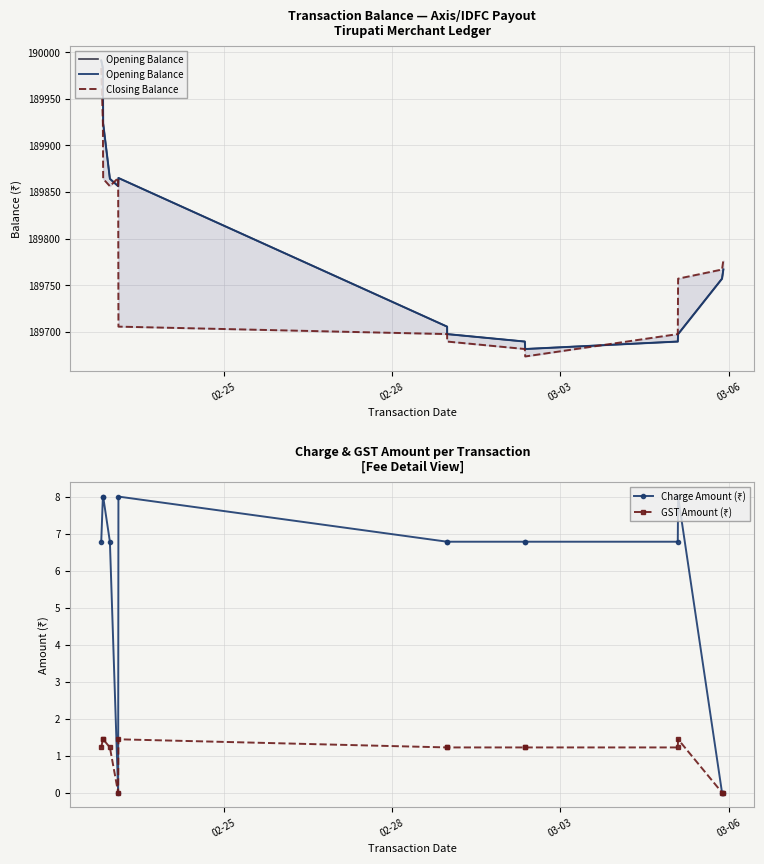

What is the value of the Opening Balance point at the 11th from the left?

189689.6